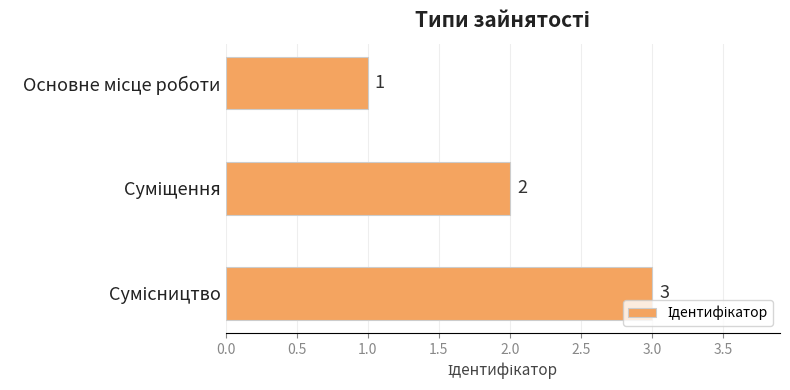

How many values are between 1 and 3?

3